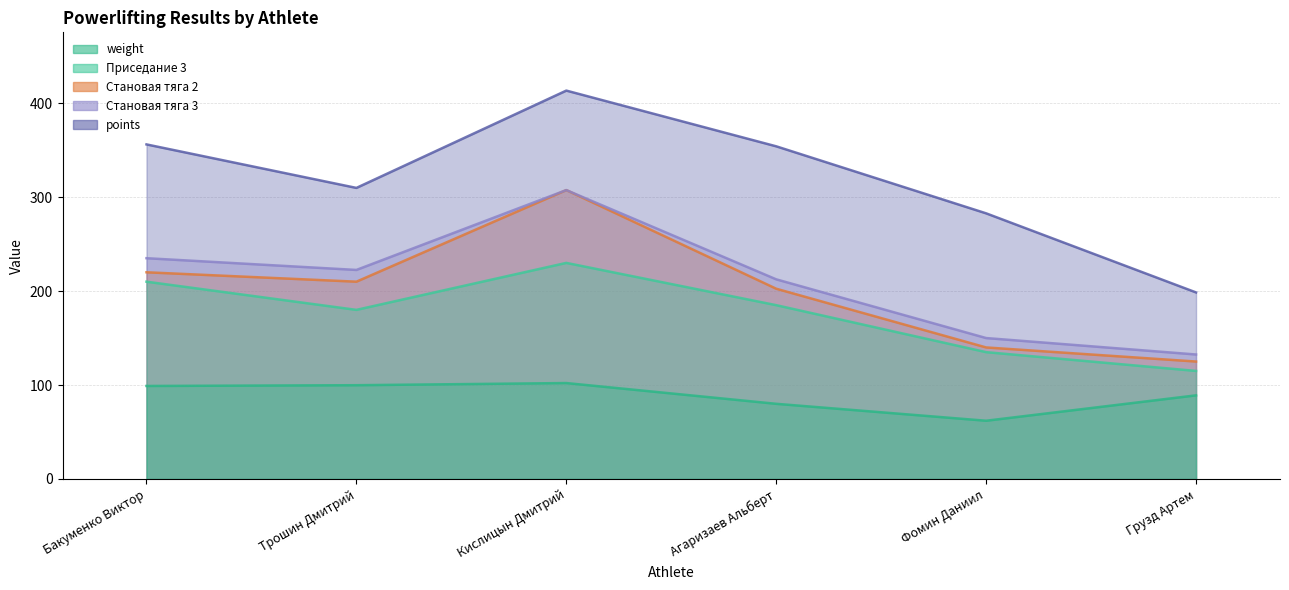

List the series in order of their peak value, highest first.

points, Становая тяга 2, Становая тяга 3, Приседание 3, weight